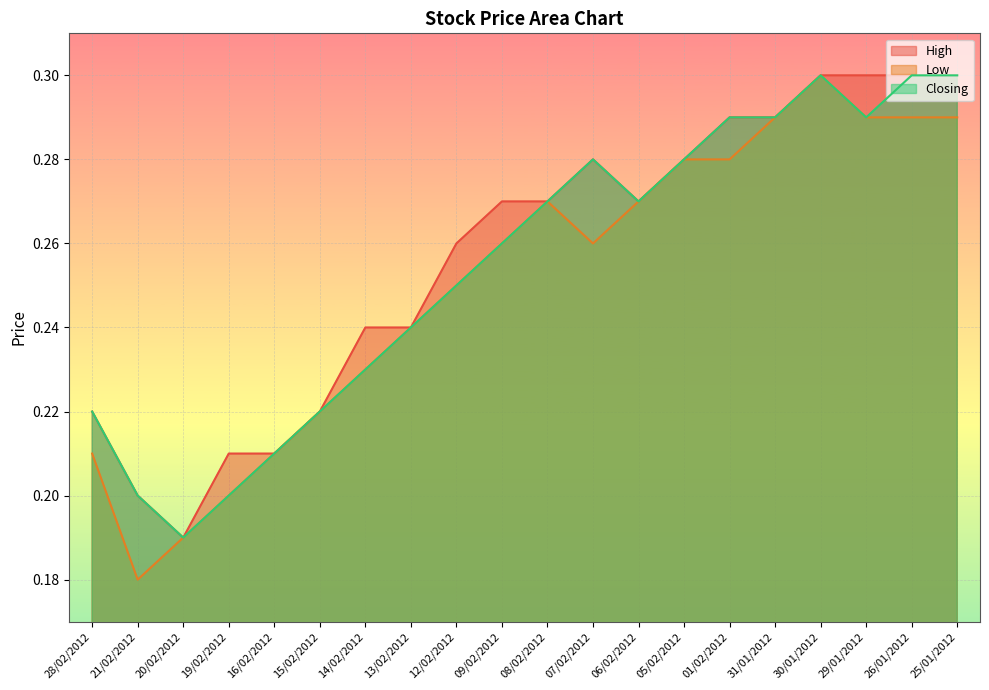

How many lines are shown in the chart?

3